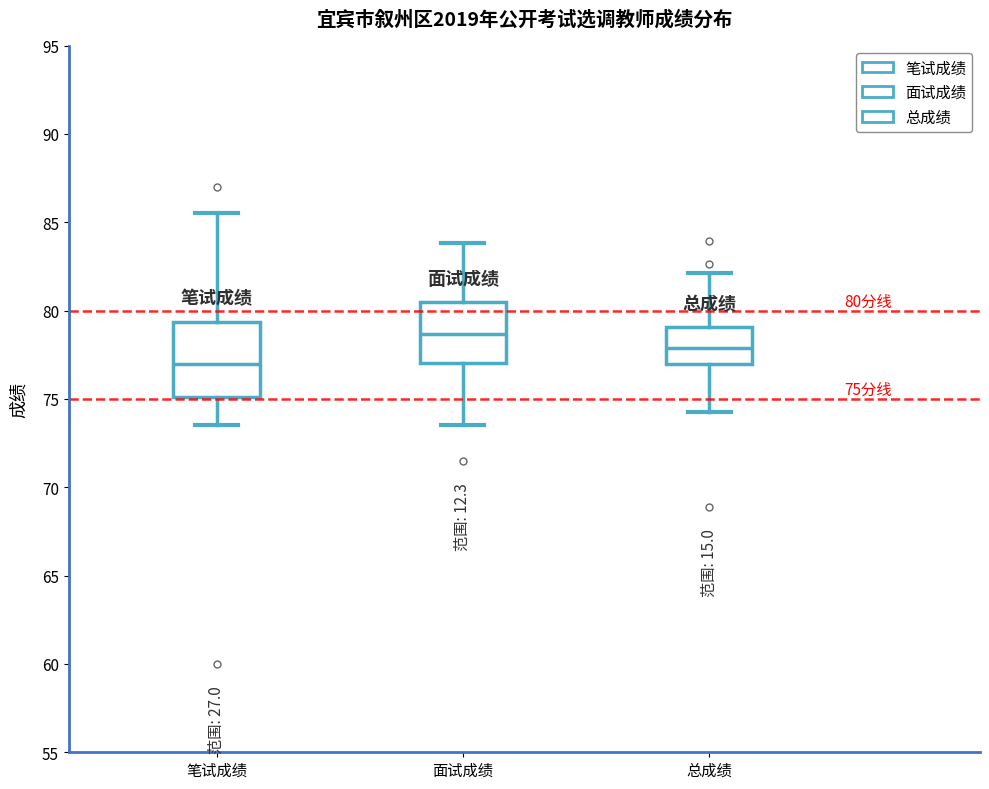

Which box's median line is the highest?

面试成绩